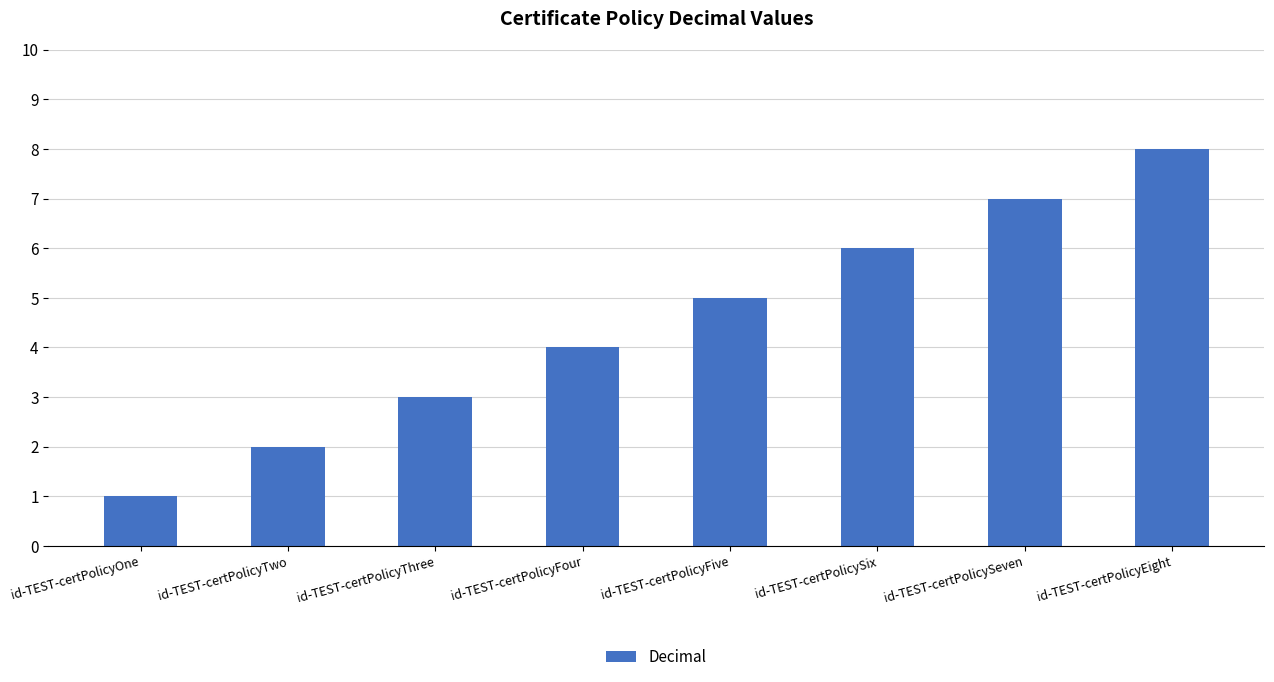

Where is the data nearest to the value 4?

id-TEST-certPolicyFour